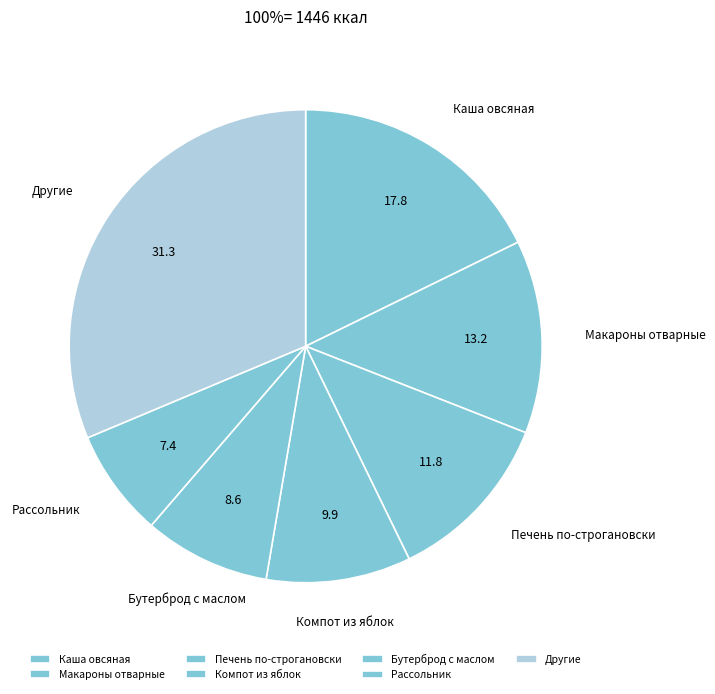

Which category has the biggest portion of the pie?

Другие